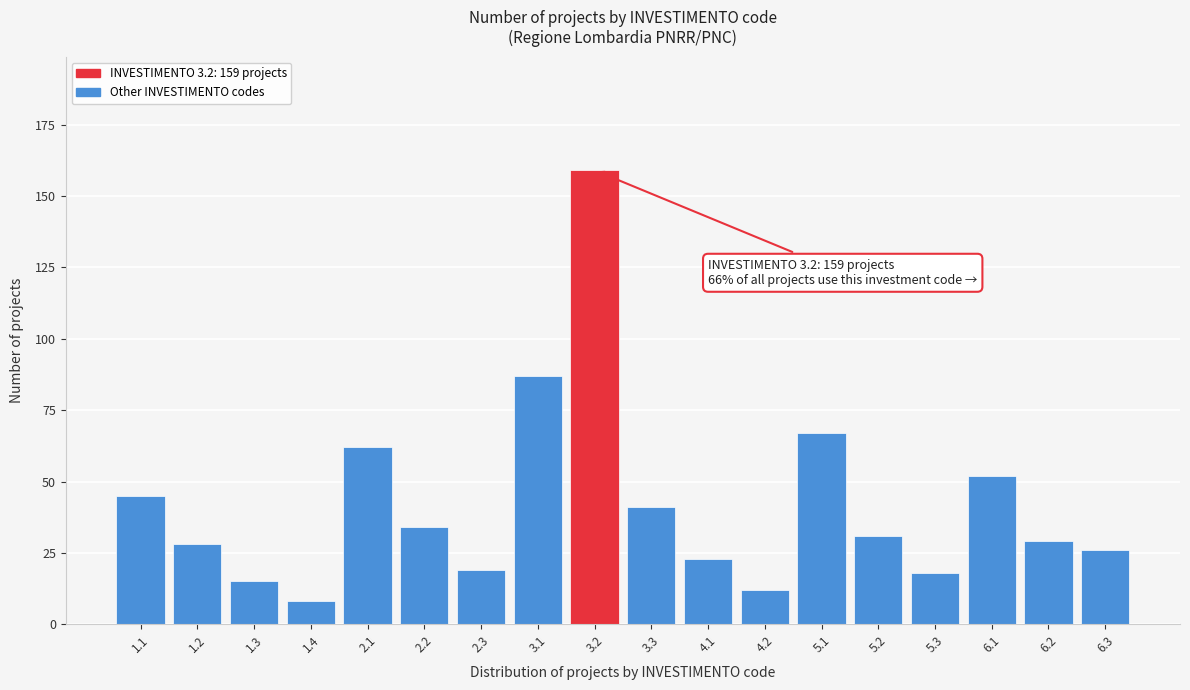

Reading left to right, list all the values displayed in this chart.

45	28	15	8	62	34	19	87	159	41	23	12	67	31	18	52	29	26